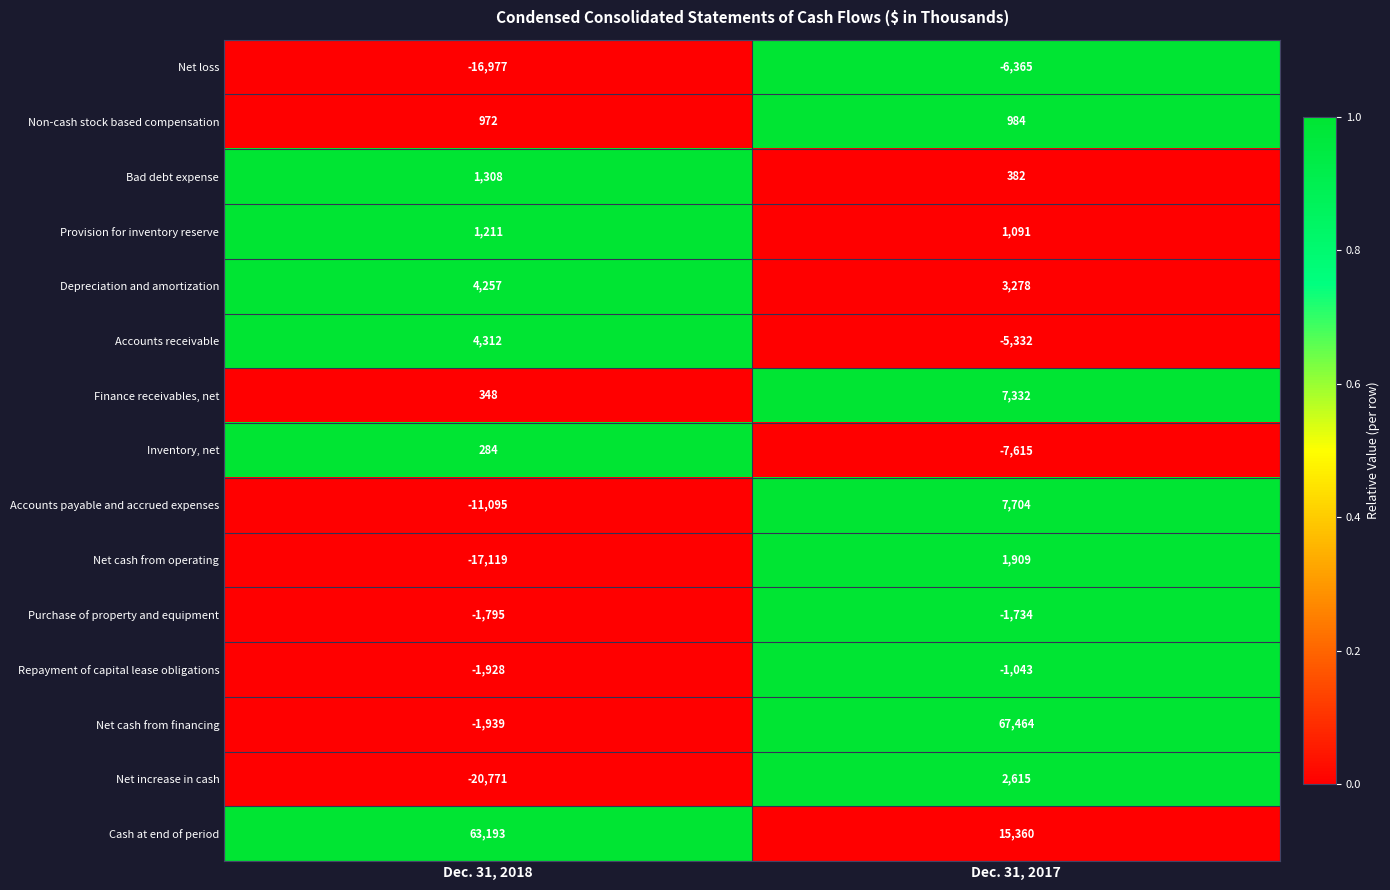

Between Dec. 31, 2018 and Dec. 31, 2017, which series saw the biggest shift?

Net cash from financing